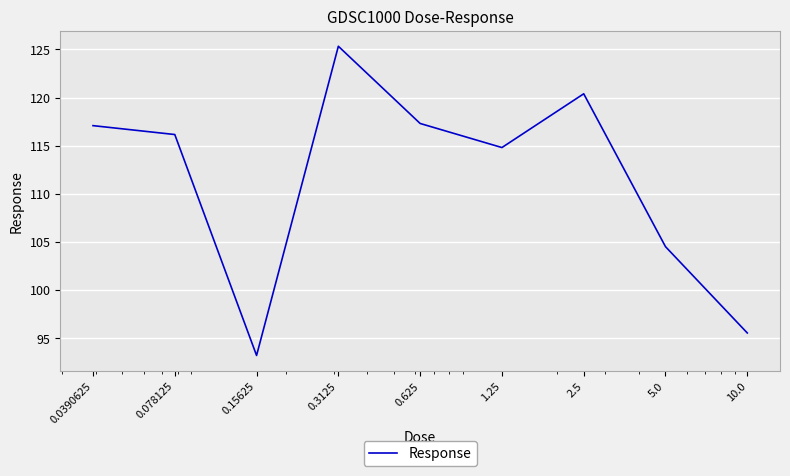

What is the minimum value shown in the chart?

93.2